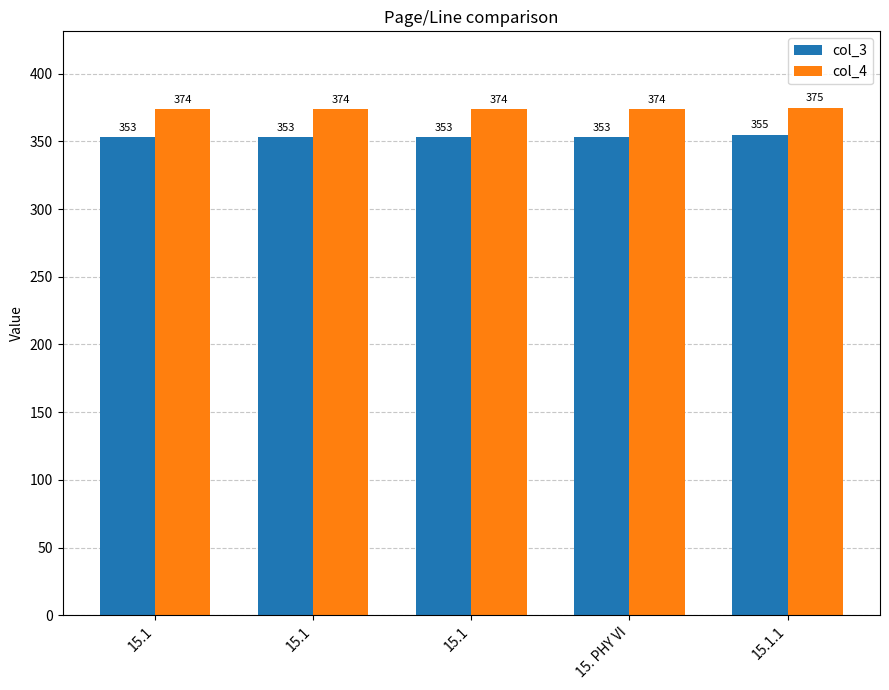

How many groups of bars are there?

5